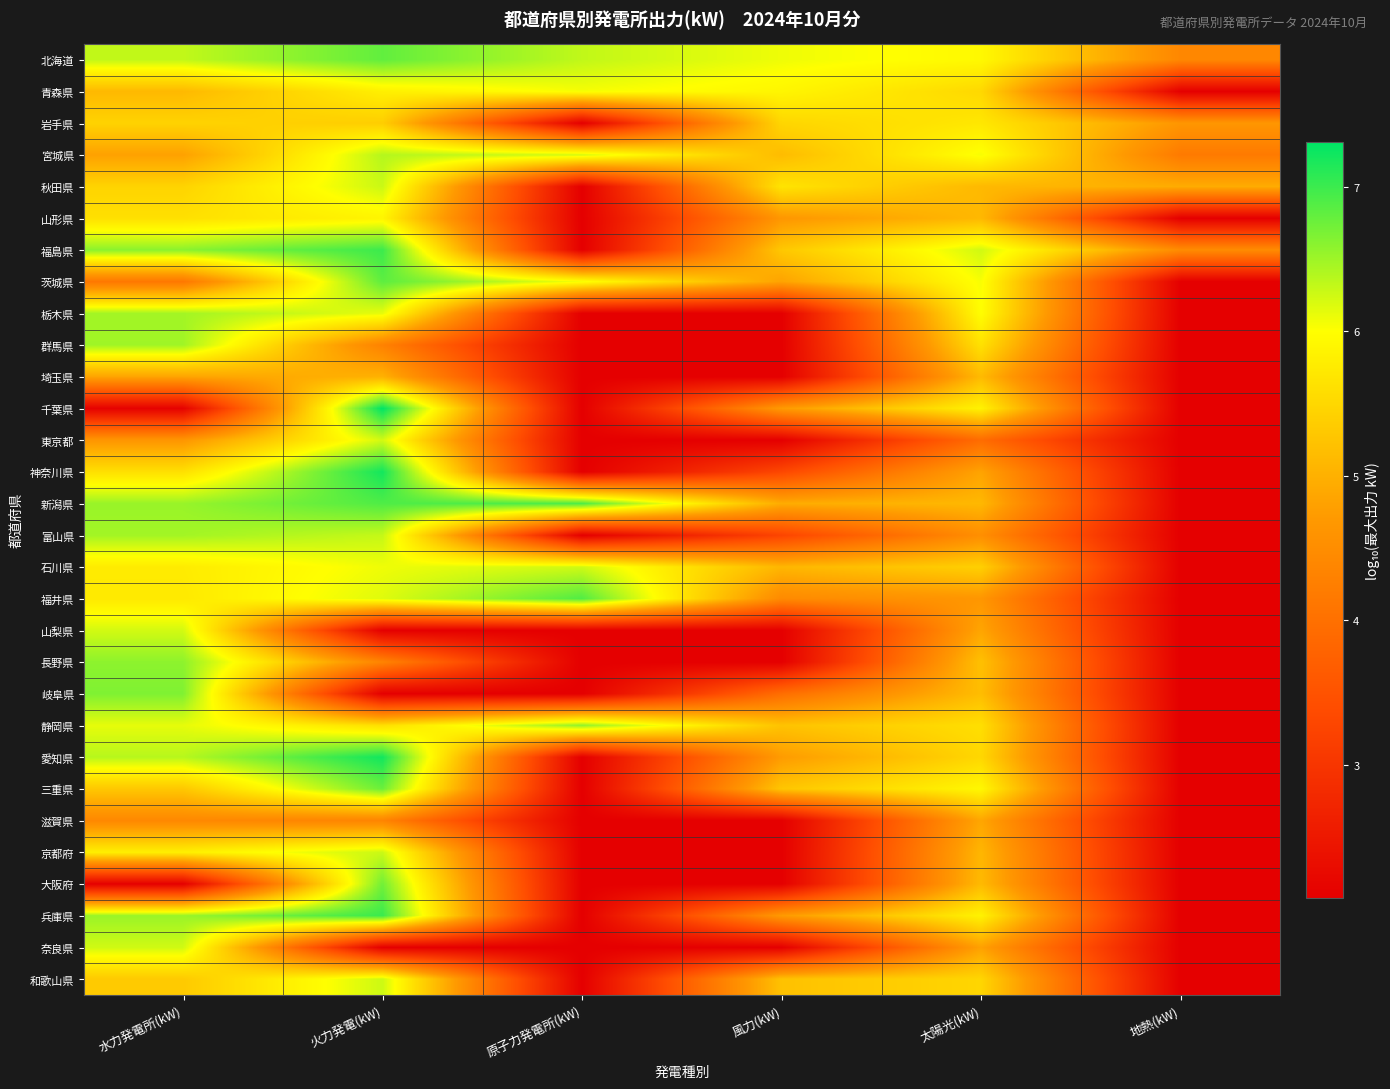

Reading left to right, transcribe all the data shown in this chart.

北海道: 水力発電所(kW)=6.3	火力発電(kW)=6.8	原子力発電所(kW)=6.3	風力(kW)=6.1	太陽光(kW)=5.9	地熱(kW)=4.4
青森県: 水力発電所(kW)=5.1	火力発電(kW)=5.8	原子力発電所(kW)=6.0	風力(kW)=5.9	太陽光(kW)=5.5	地熱(kW)=2.1
岩手県: 水力発電所(kW)=5.4	火力発電(kW)=5.4	原子力発電所(kW)=2.1	風力(kW)=5.5	太陽光(kW)=5.7	地熱(kW)=4.7
宮城県: 水力発電所(kW)=4.8	火力発電(kW)=6.4	原子力発電所(kW)=6.2	風力(kW)=5.1	太陽光(kW)=6.0	地熱(kW)=4.2
秋田県: 水力発電所(kW)=5.5	火力発電(kW)=6.3	原子力発電所(kW)=2.1	風力(kW)=5.7	太陽光(kW)=5.1	地熱(kW)=4.9
山形県: 水力発電所(kW)=5.6	火力発電(kW)=5.9	原子力発電所(kW)=2.1	風力(kW)=4.7	太陽光(kW)=5.1	地熱(kW)=2.1
福島県: 水力発電所(kW)=6.6	火力発電(kW)=7.0	原子力発電所(kW)=2.1	風力(kW)=5.3	太陽光(kW)=6.2	地熱(kW)=4.5
茨城県: 水力発電所(kW)=4.1	火力発電(kW)=6.8	原子力発電所(kW)=6.0	風力(kW)=4.8	太陽光(kW)=6.0	地熱(kW)=2.1
栃木県: 水力発電所(kW)=6.5	火力発電(kW)=6.1	原子力発電所(kW)=2.1	風力(kW)=2.1	太陽光(kW)=6.0	地熱(kW)=2.1
群馬県: 水力発電所(kW)=6.5	火力発電(kW)=4.3	原子力発電所(kW)=2.1	風力(kW)=2.1	太陽光(kW)=5.6	地熱(kW)=2.1
埼玉県: 水力発電所(kW)=4.8	火力発電(kW)=5.0	原子力発電所(kW)=2.1	風力(kW)=2.1	太陽光(kW)=5.1	地熱(kW)=2.1
千葉県: 水力発電所(kW)=2.1	火力発電(kW)=7.3	原子力発電所(kW)=2.1	風力(kW)=4.7	太陽光(kW)=5.8	地熱(kW)=2.1
東京都: 水力発電所(kW)=4.7	火力発電(kW)=6.2	原子力発電所(kW)=2.1	風力(kW)=2.1	太陽光(kW)=3.9	地熱(kW)=2.1
神奈川県: 水力発電所(kW)=5.6	火力発電(kW)=7.2	原子力発電所(kW)=2.1	風力(kW)=3.3	太陽光(kW)=4.8	地熱(kW)=2.1
新潟県: 水力発電所(kW)=6.5	火力発電(kW)=6.9	原子力発電所(kW)=6.9	風力(kW)=4.9	太陽光(kW)=5.1	地熱(kW)=2.1
富山県: 水力発電所(kW)=6.5	火力発電(kW)=6.3	原子力発電所(kW)=2.1	風力(kW)=3.3	太陽光(kW)=4.5	地熱(kW)=2.1
石川県: 水力発電所(kW)=5.8	火力発電(kW)=6.1	原子力発電所(kW)=6.2	風力(kW)=5.1	太陽光(kW)=5.4	地熱(kW)=2.1
福井県: 水力発電所(kW)=5.7	火力発電(kW)=6.2	原子力発電所(kW)=6.9	風力(kW)=4.4	太陽光(kW)=4.7	地熱(kW)=2.1
山梨県: 水力発電所(kW)=6.2	火力発電(kW)=2.1	原子力発電所(kW)=2.1	風力(kW)=2.1	太陽光(kW)=4.9	地熱(kW)=2.1
長野県: 水力発電所(kW)=6.6	火力発電(kW)=4.3	原子力発電所(kW)=2.1	風力(kW)=2.1	太陽光(kW)=5.2	地熱(kW)=2.1
岐阜県: 水力発電所(kW)=6.7	火力発電(kW)=2.1	原子力発電所(kW)=2.1	風力(kW)=4.0	太陽光(kW)=5.2	地熱(kW)=2.1
静岡県: 水力発電所(kW)=6.1	火力発電(kW)=5.6	原子力発電所(kW)=6.6	風力(kW)=5.2	太陽光(kW)=5.6	地熱(kW)=2.1
愛知県: 水力発電所(kW)=6.4	火力発電(kW)=7.2	原子力発電所(kW)=2.1	風力(kW)=4.7	太陽光(kW)=5.5	地熱(kW)=2.1
三重県: 水力発電所(kW)=5.3	火力発電(kW)=6.8	原子力発電所(kW)=2.1	風力(kW)=5.3	太陽光(kW)=5.9	地熱(kW)=2.1
滋賀県: 水力発電所(kW)=4.4	火力発電(kW)=4.4	原子力発電所(kW)=2.1	風力(kW)=2.1	太陽光(kW)=4.9	地熱(kW)=2.1
京都府: 水力発電所(kW)=5.8	火力発電(kW)=6.3	原子力発電所(kW)=2.1	風力(kW)=2.1	太陽光(kW)=5.1	地熱(kW)=2.1
大阪府: 水力発電所(kW)=2.1	火力発電(kW)=6.7	原子力発電所(kW)=2.1	風力(kW)=2.1	太陽光(kW)=5.1	地熱(kW)=2.1
兵庫県: 水力発電所(kW)=6.5	火力発電(kW)=7.0	原子力発電所(kW)=2.1	風力(kW)=4.7	太陽光(kW)=5.8	地熱(kW)=2.1
奈良県: 水力発電所(kW)=6.2	火力発電(kW)=2.1	原子力発電所(kW)=2.1	風力(kW)=2.1	太陽光(kW)=4.8	地熱(kW)=2.1
和歌山県: 水力発電所(kW)=5.3	火力発電(kW)=6.3	原子力発電所(kW)=2.1	風力(kW)=5.2	太陽光(kW)=5.5	地熱(kW)=2.1